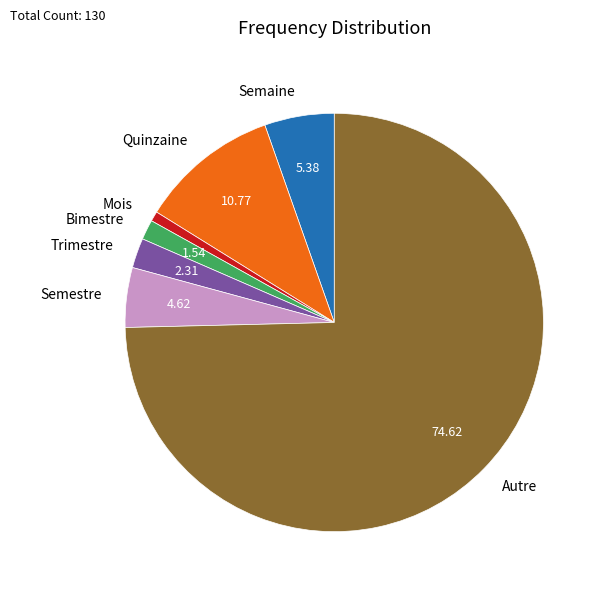

Between Trimestre and Quinzaine, which is larger?

Quinzaine